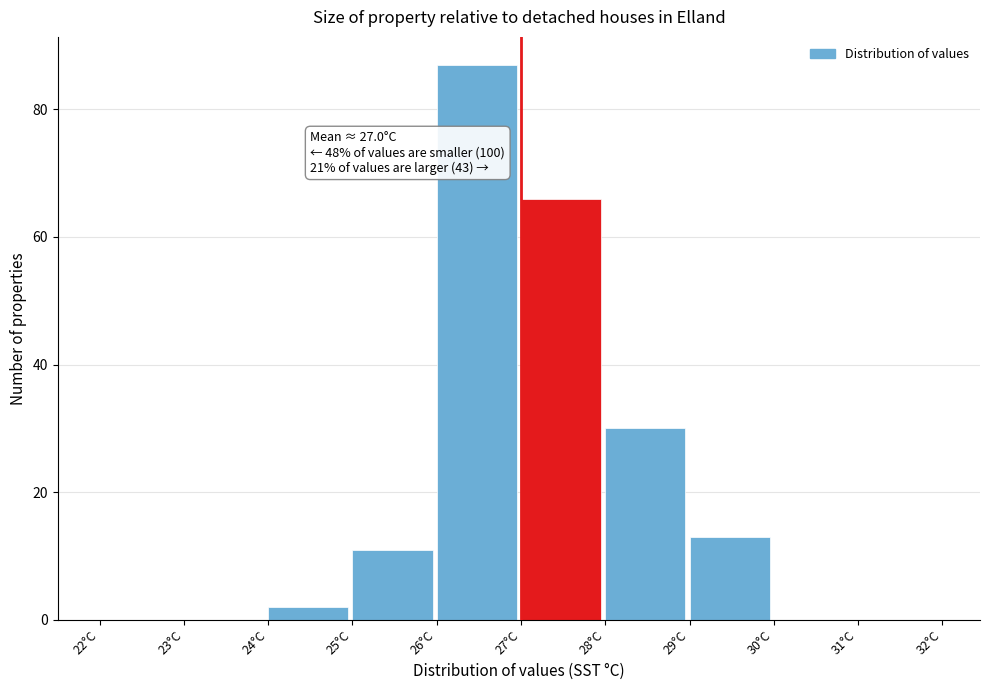

Over which range of the x-axis is the bar tallest?

26 to 27